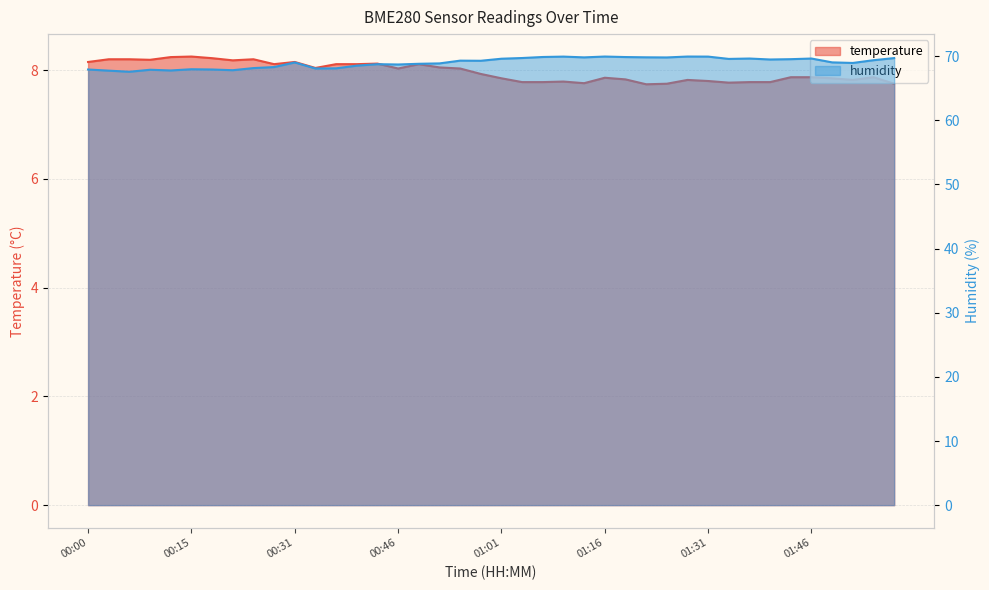

Which series changed the most between 00:06 and 00:40?

humidity